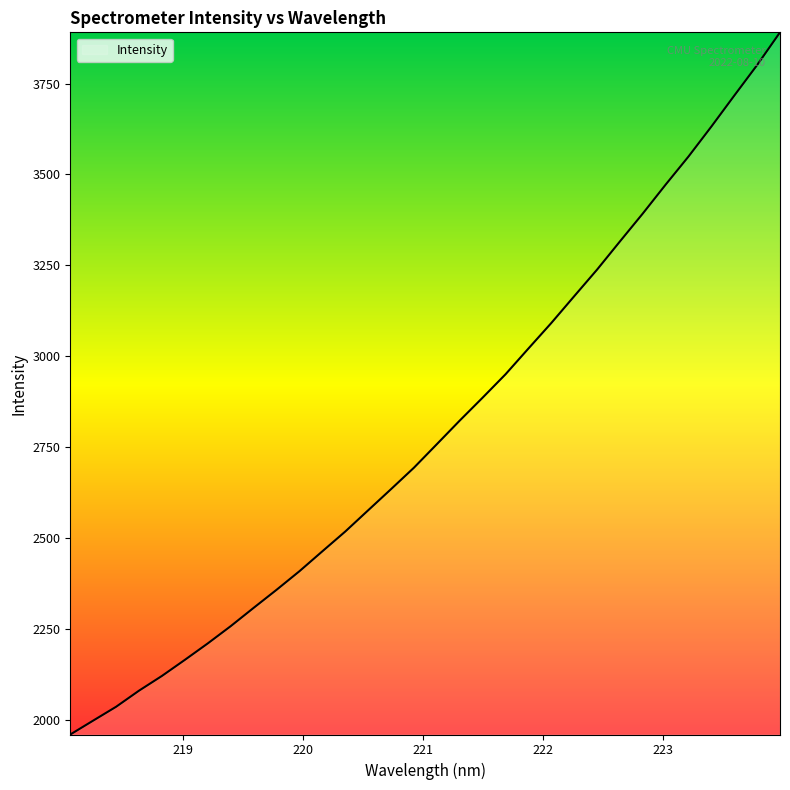

What is the greatest value displayed?

3890.8